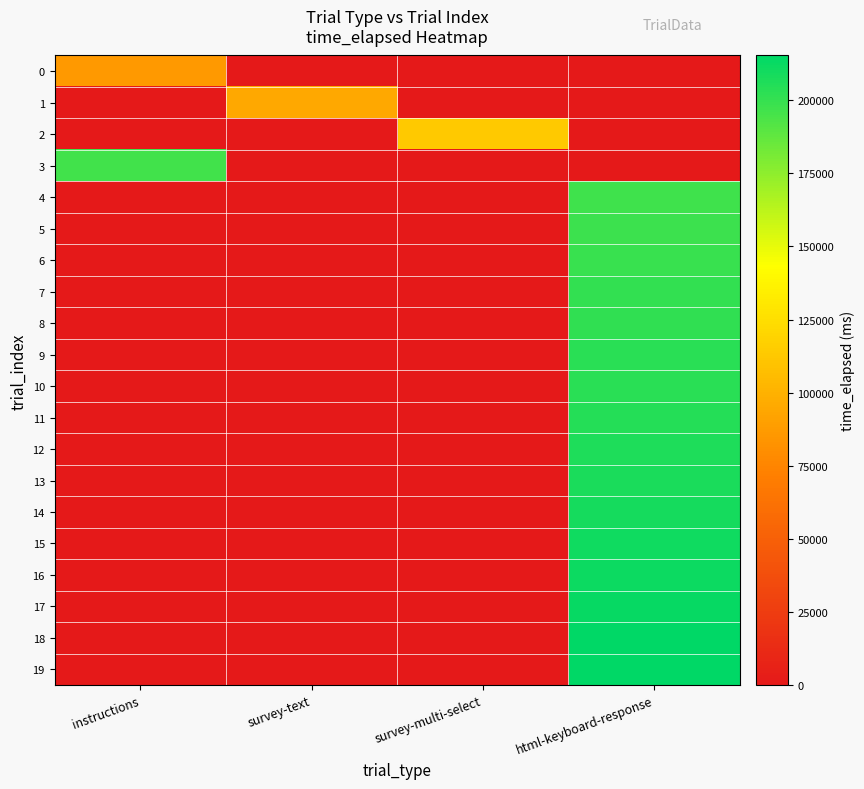

List the series in order of their peak value, highest first.

19, 18, 17, 16, 15, 14, 13, 12, 11, 10, 9, 8, 7, 6, 5, 4, 3, 2, 1, 0